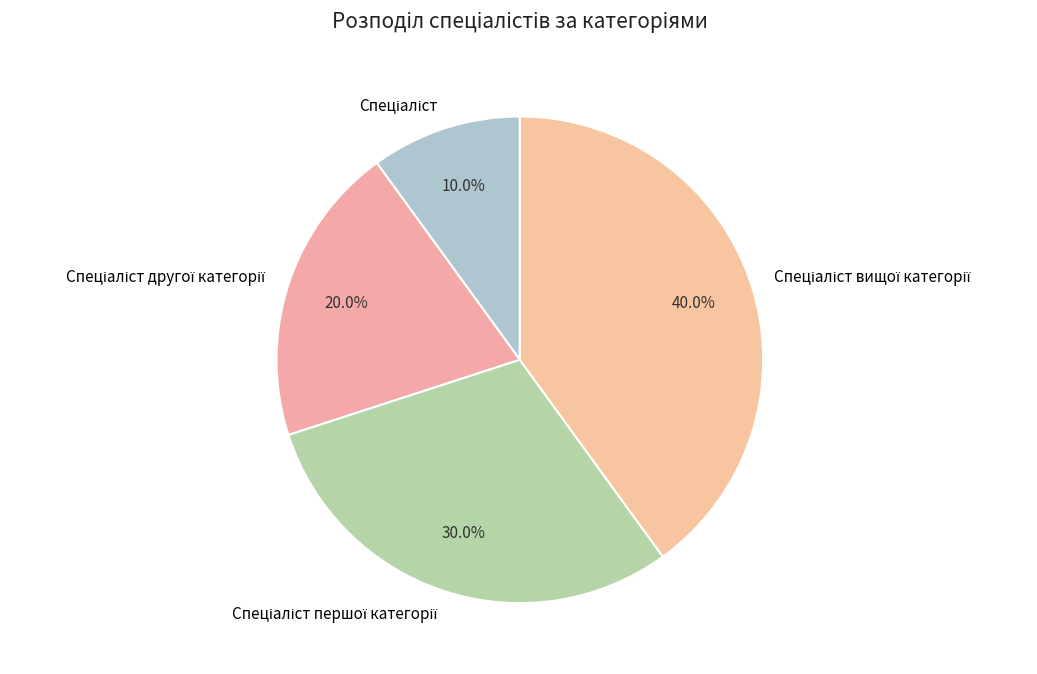

Is there a majority slice in this chart?

No